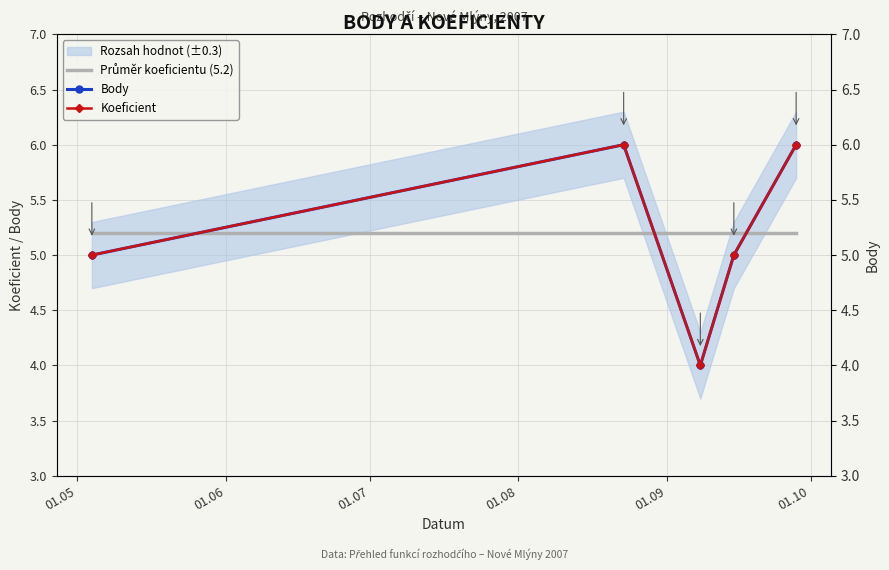

What is the smallest value displayed?

4.0